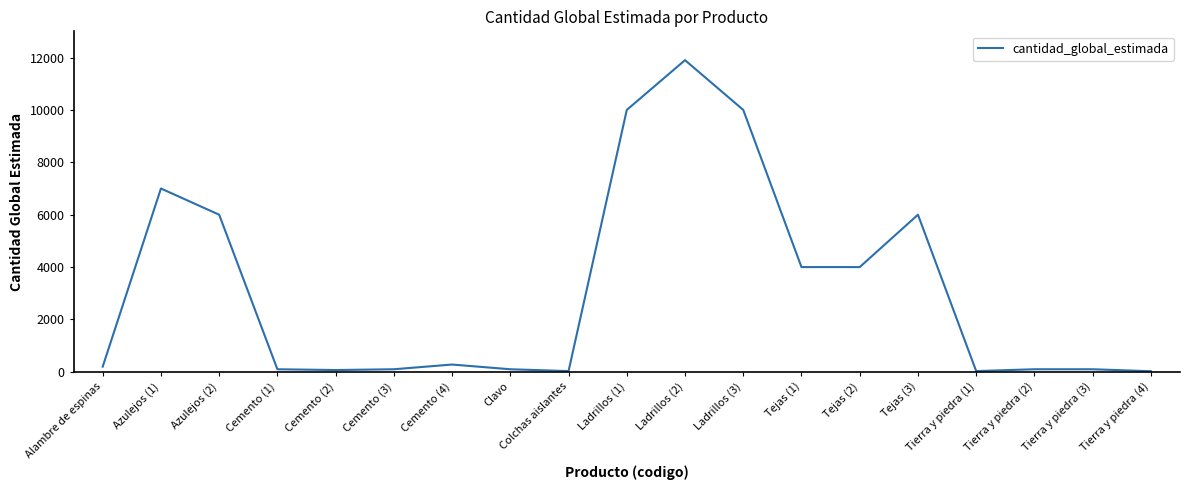

What is the difference between the maximum and minimum values?

11875